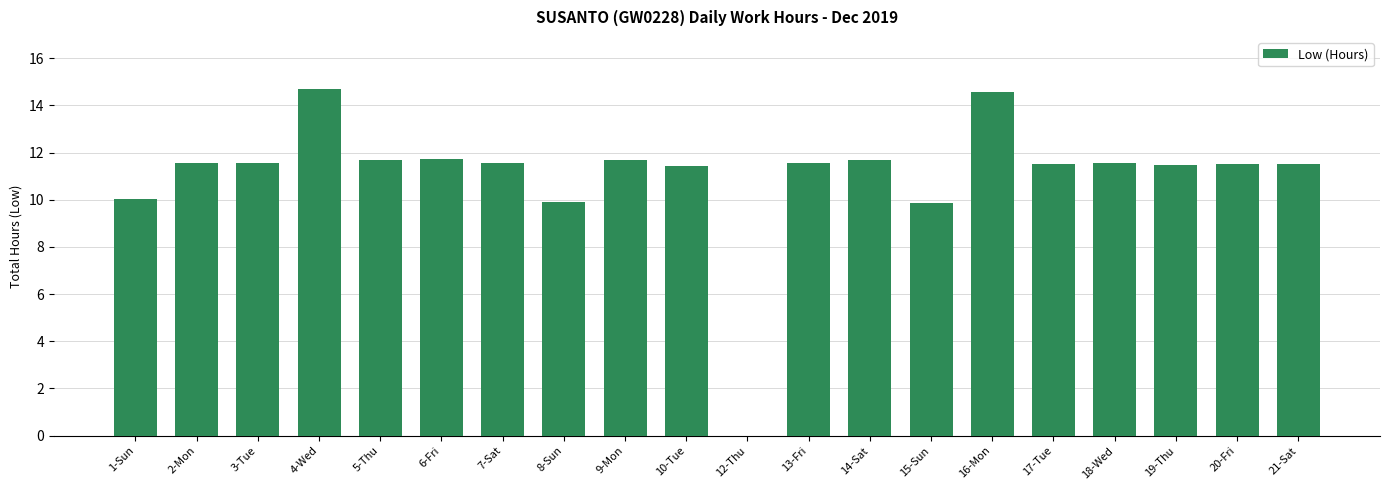

What is the maximum value shown in the chart?

14.7